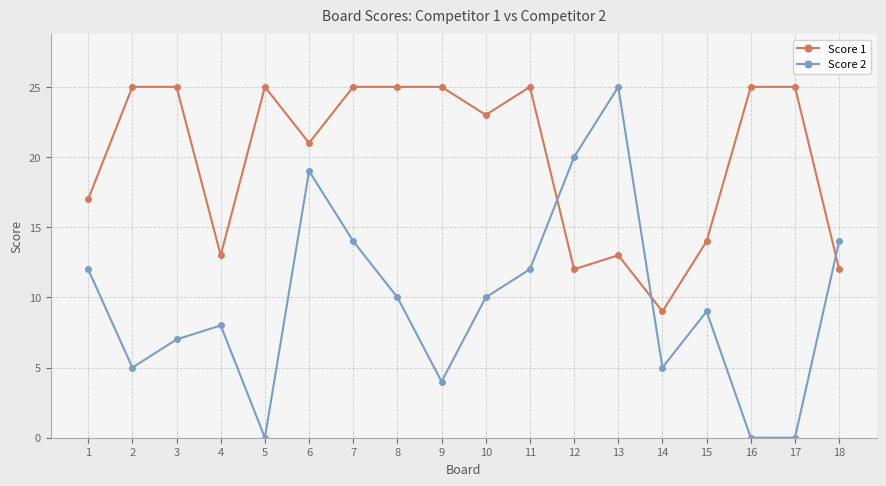

Reading left to right, extract all data points from this chart.

Score 1: 17	25	25	13	25	21	25	25	25	23	25	12	13	9	14	25	25	12
Score 2: 12	5	7	8	0	19	14	10	4	10	12	20	25	5	9	0	0	14